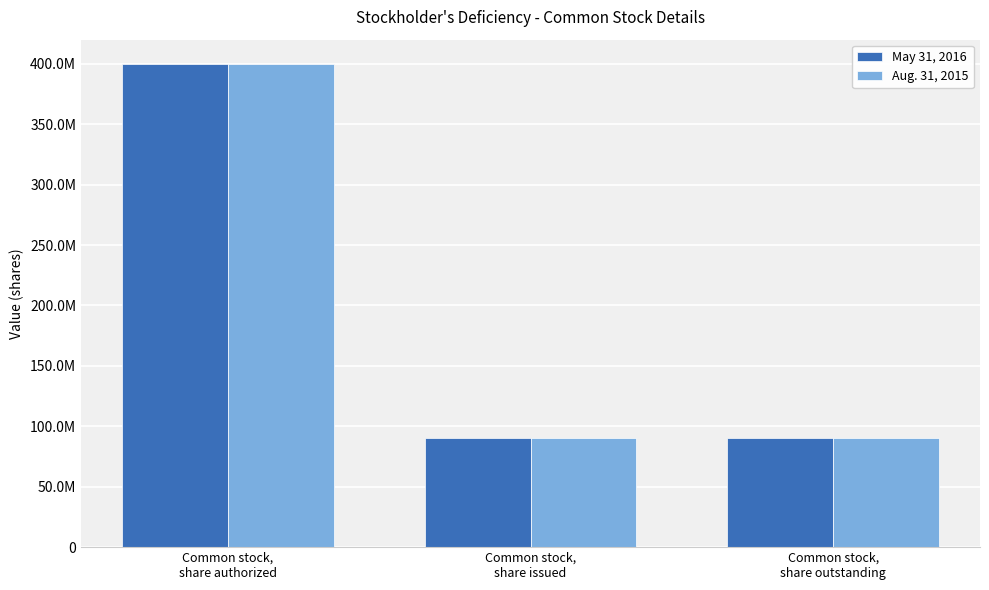

What is the value of the Aug. 31, 2015 bar at the 1st from the left?

400000000